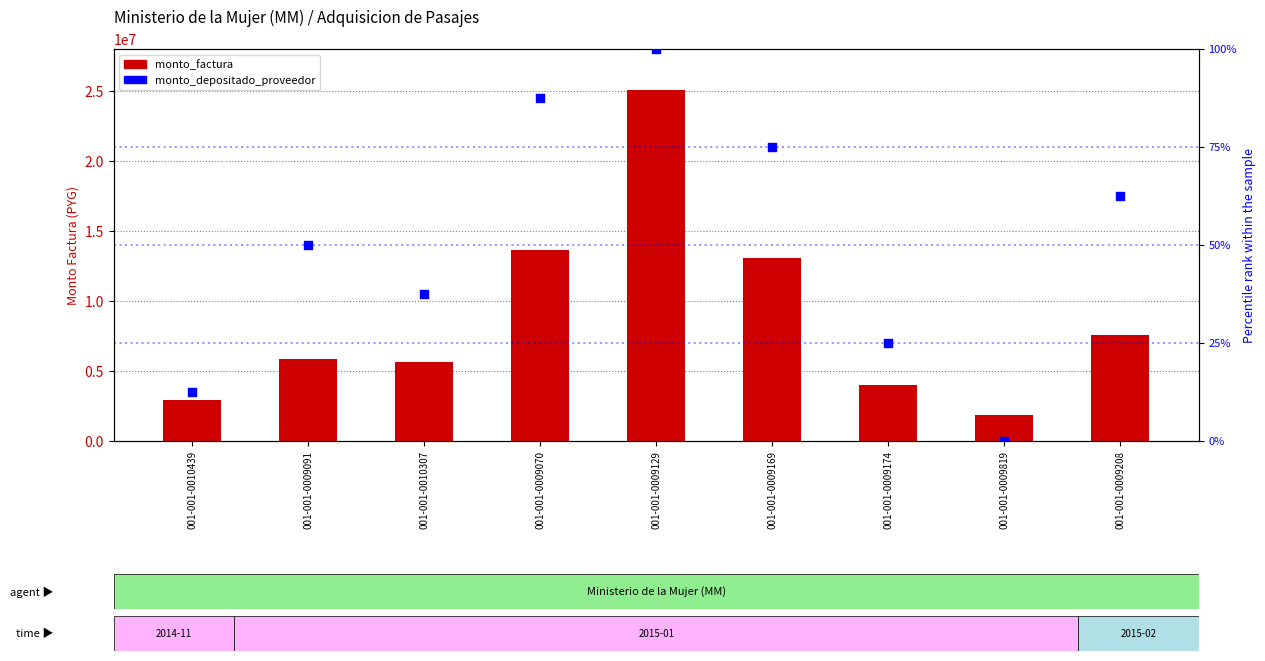

Is the value of monto_factura at 001-001-0009070 greater than the value of monto_depositado_proveedor at 001-001-0009819?

Yes